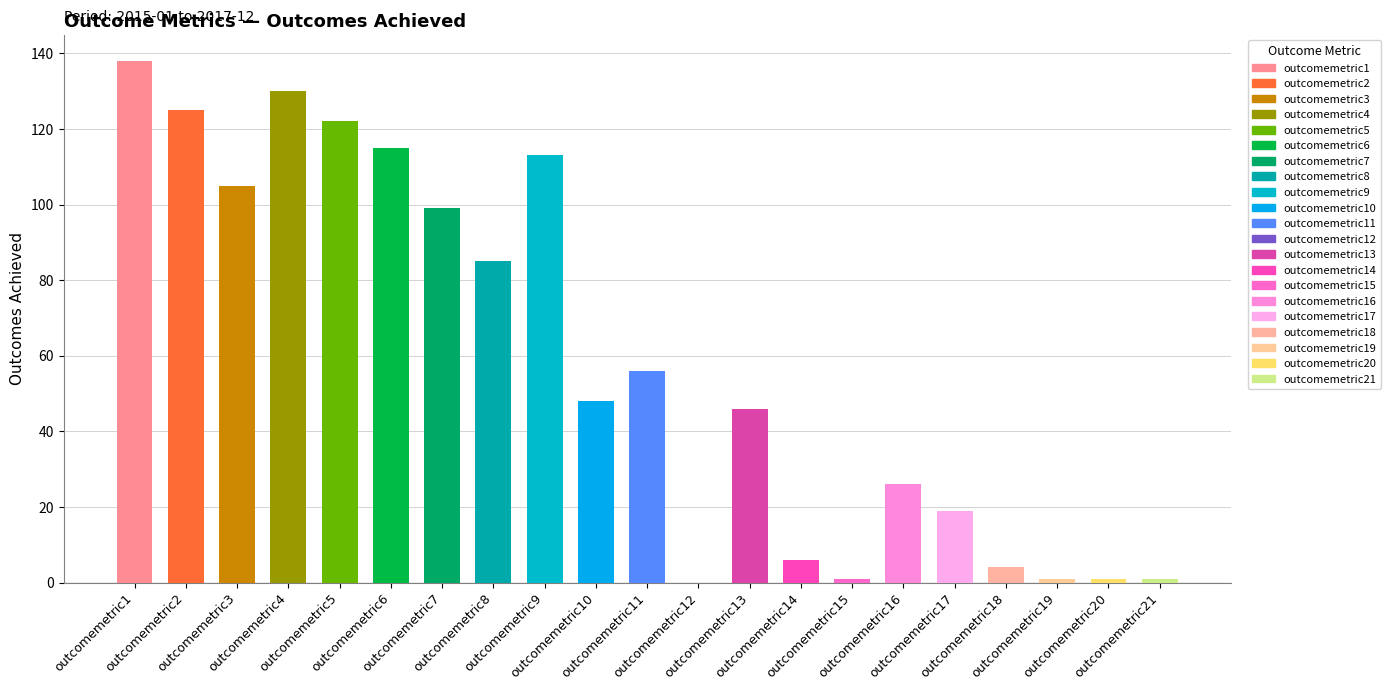

Read the value at outcomemetric9.

113